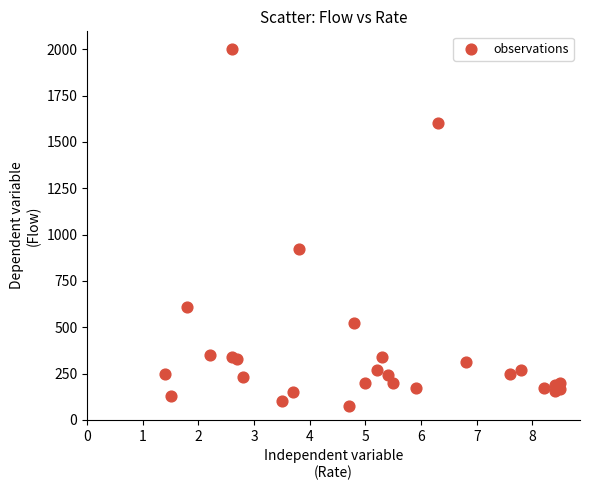

What is the range of Y values (max minus min)?

1925